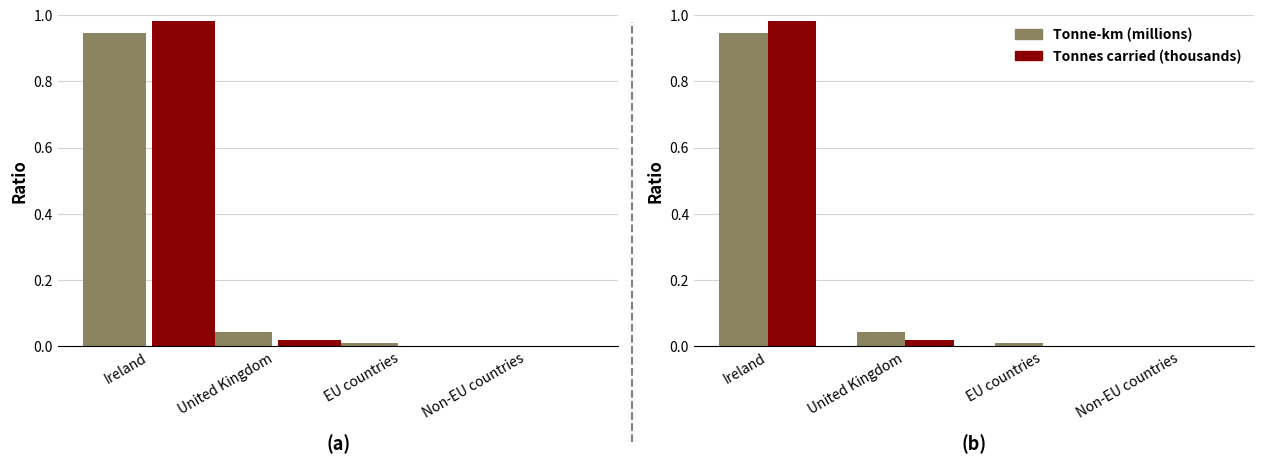

What is the sum of all Tonne-km (millions) values?

1.0